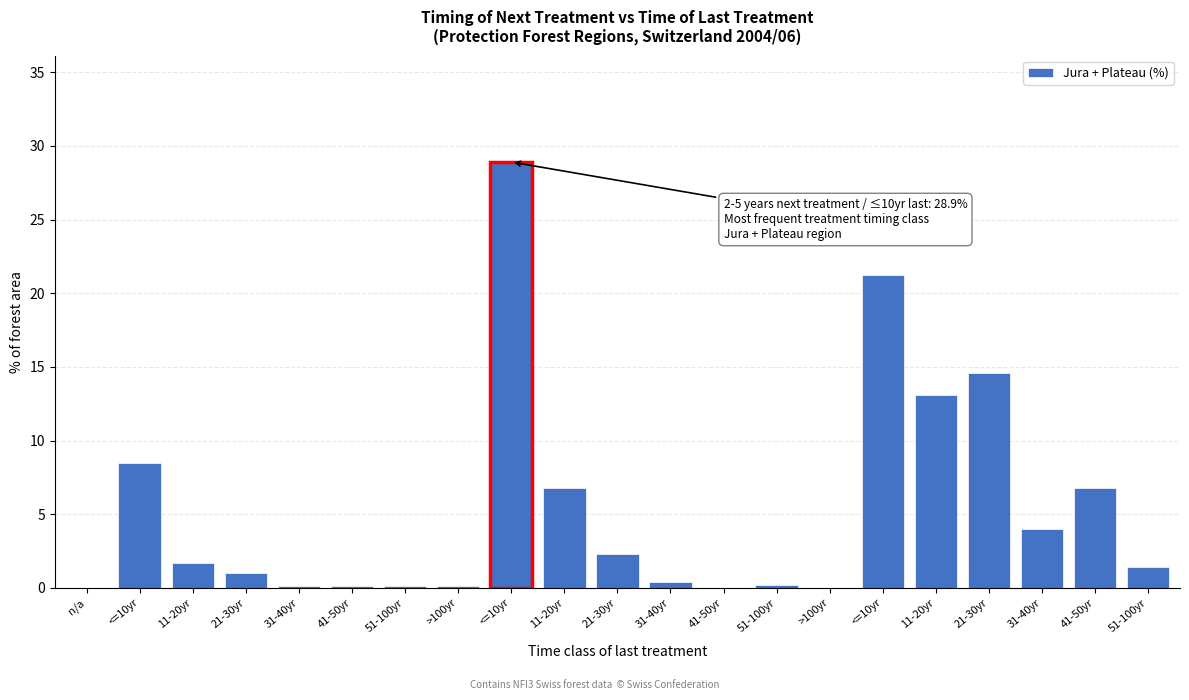

How many data points does each series have?

21